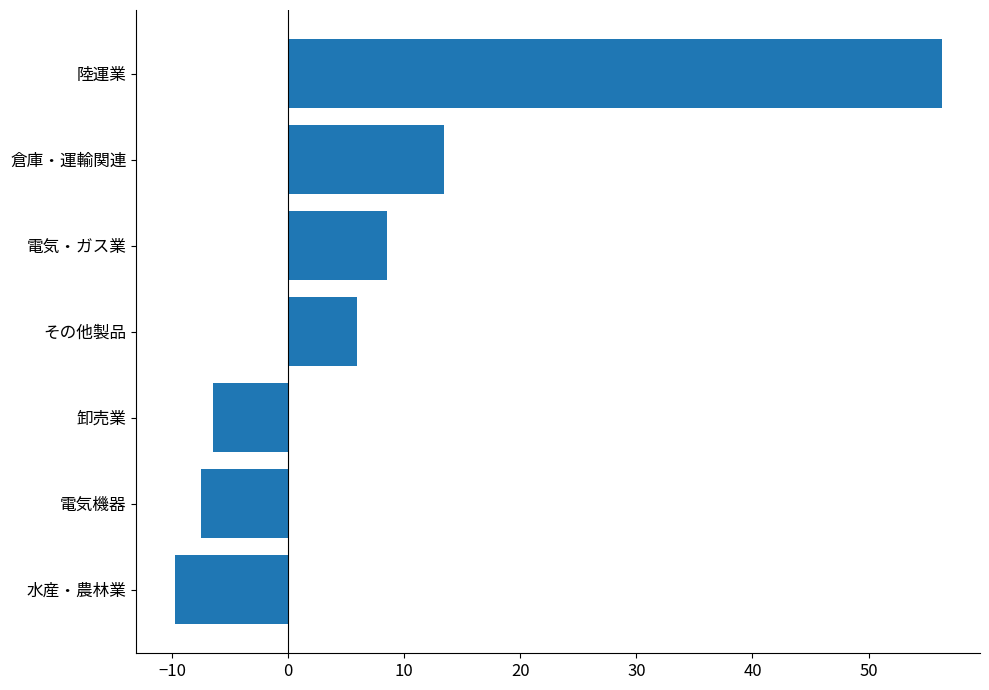

How many data points does each series have?

7